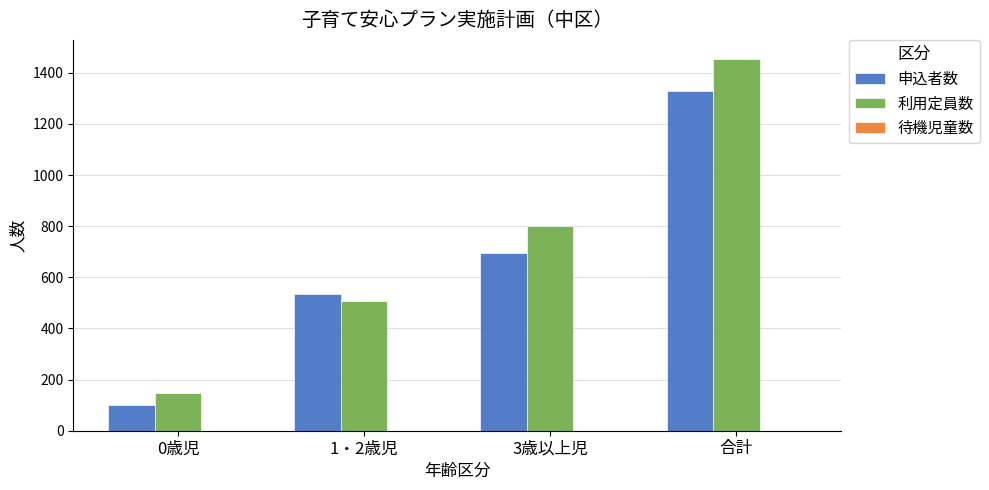

Read the 申込者数 value at 3歳以上児, to the nearest 100.

700